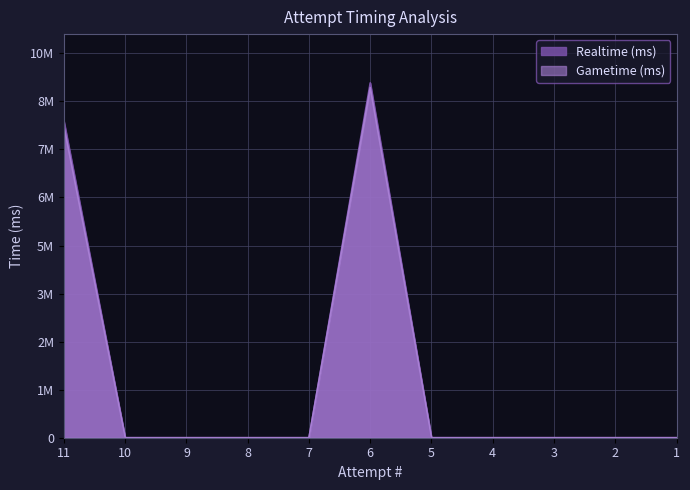

True or false: Gametime (ms) and Realtime (ms) cross at least once.

False